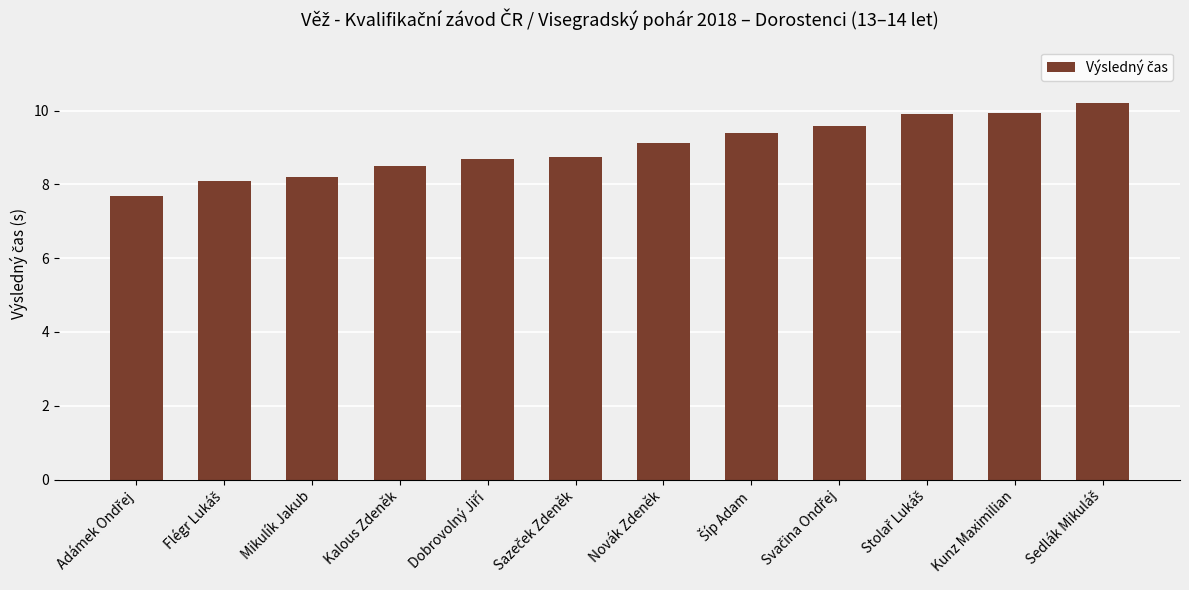

What is the difference between the maximum and second lowest values?

2.1